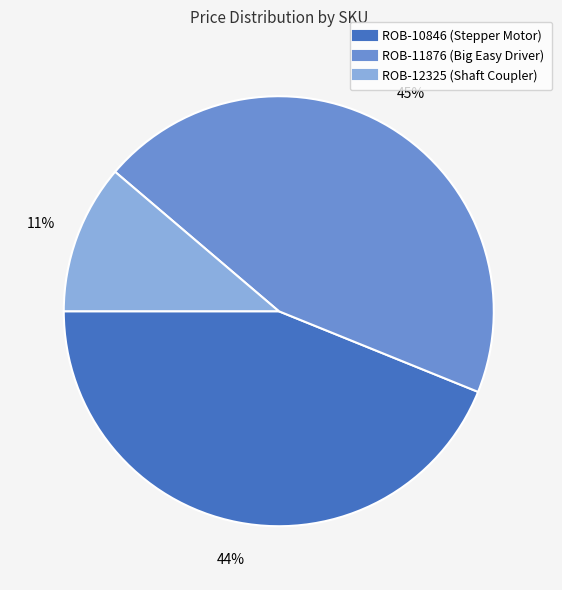

Which category has the smallest portion of the pie?

ROB-12325